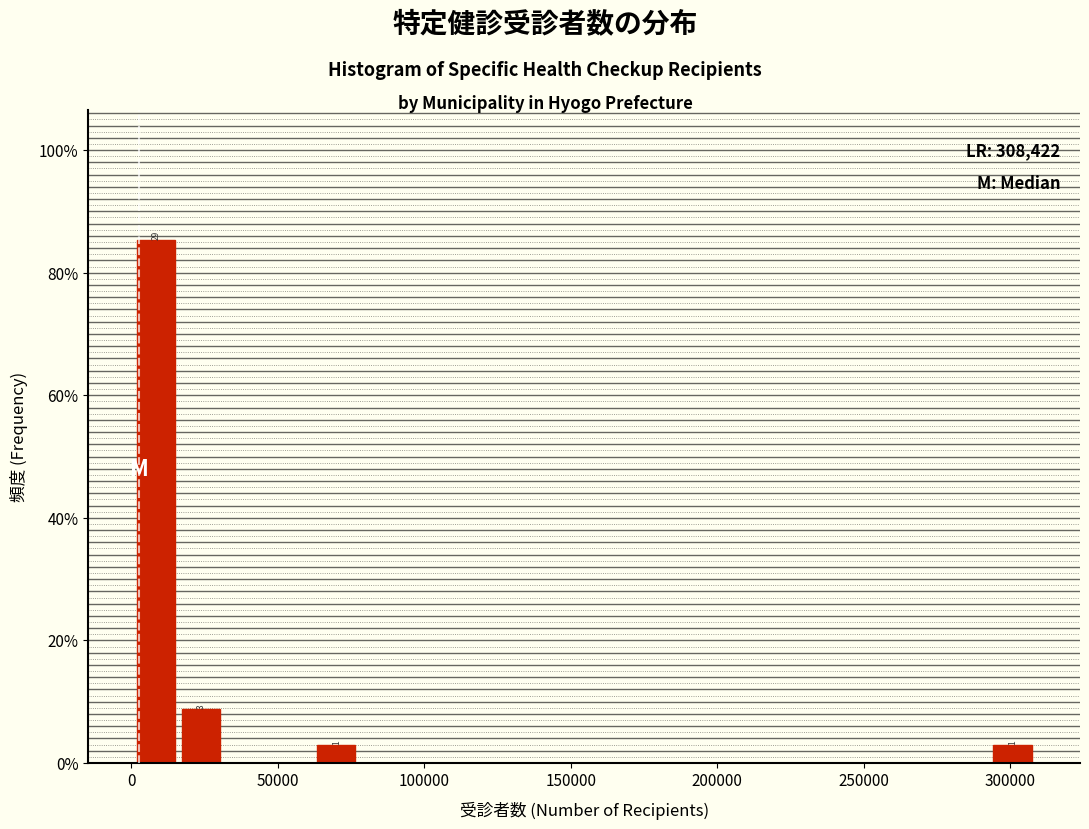

Read against the x-axis, roughly where is the centre of the tallest bar?

10000